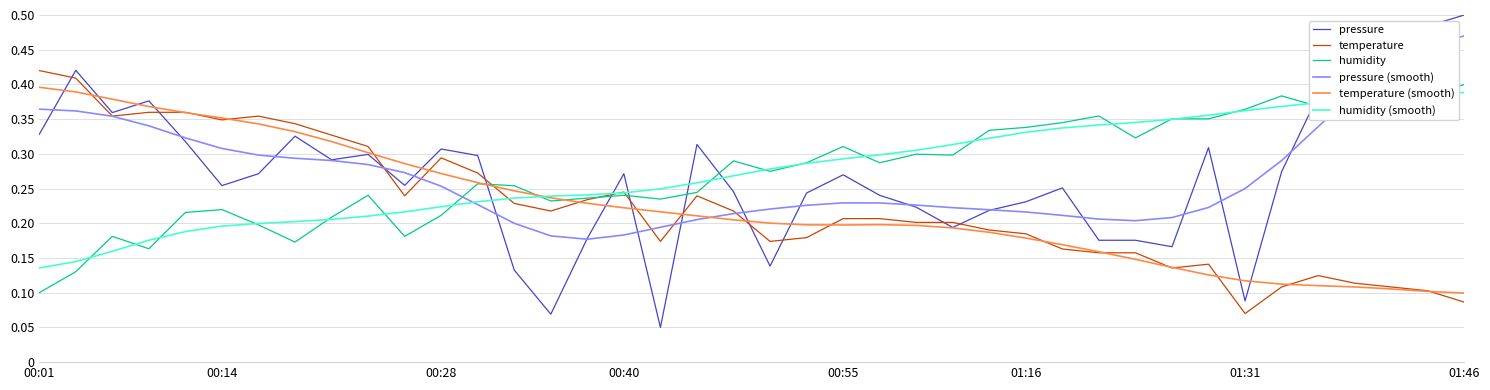

True or false: temperature (smooth) and pressure cross at least once.

True